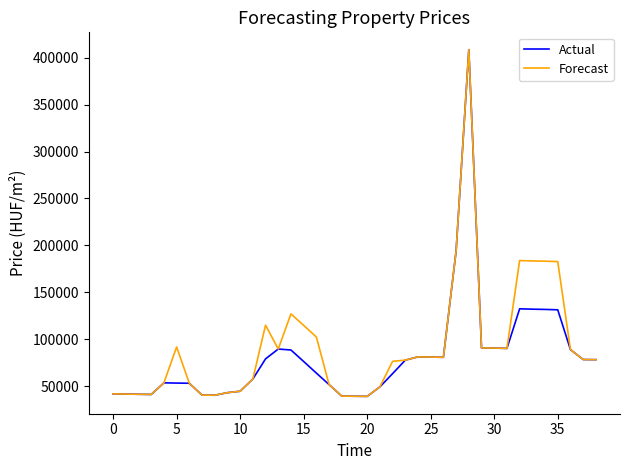

What is the minimum value shown in the chart?

38944